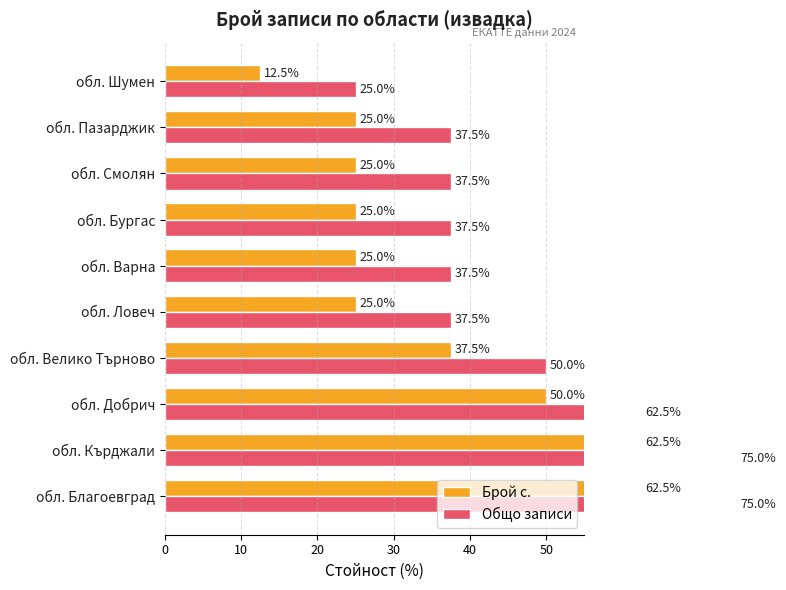

Reading right to left, transcribe all the data shown in this chart.

Брой с.: 12.5	25.0	25.0	25.0	25.0	25.0	37.5	50.0	62.5	62.5
Общо записи: 25.0	37.5	37.5	37.5	37.5	37.5	50.0	62.5	75.0	75.0